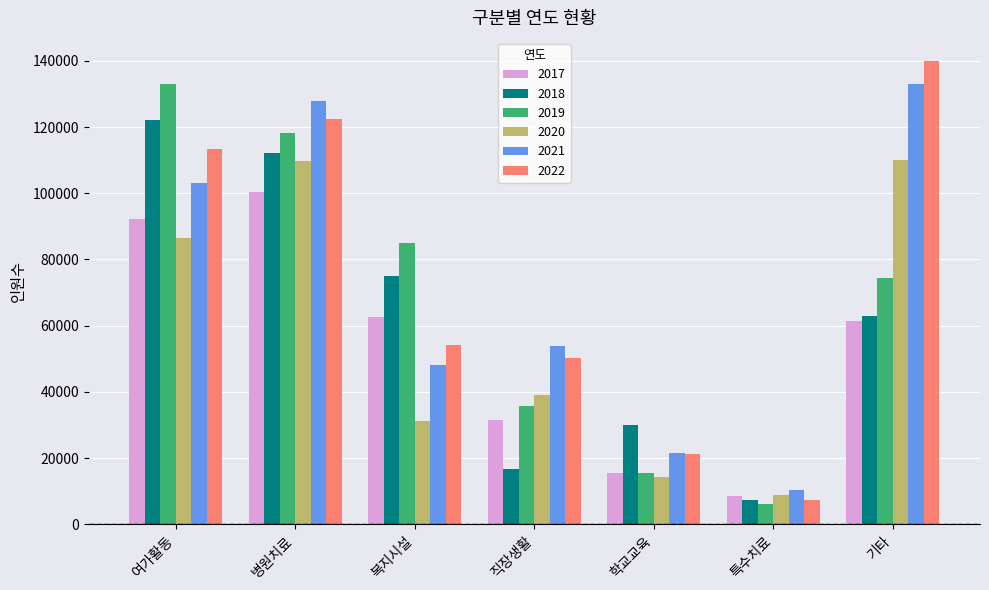

Which series has the largest range (max minus min)?

2022